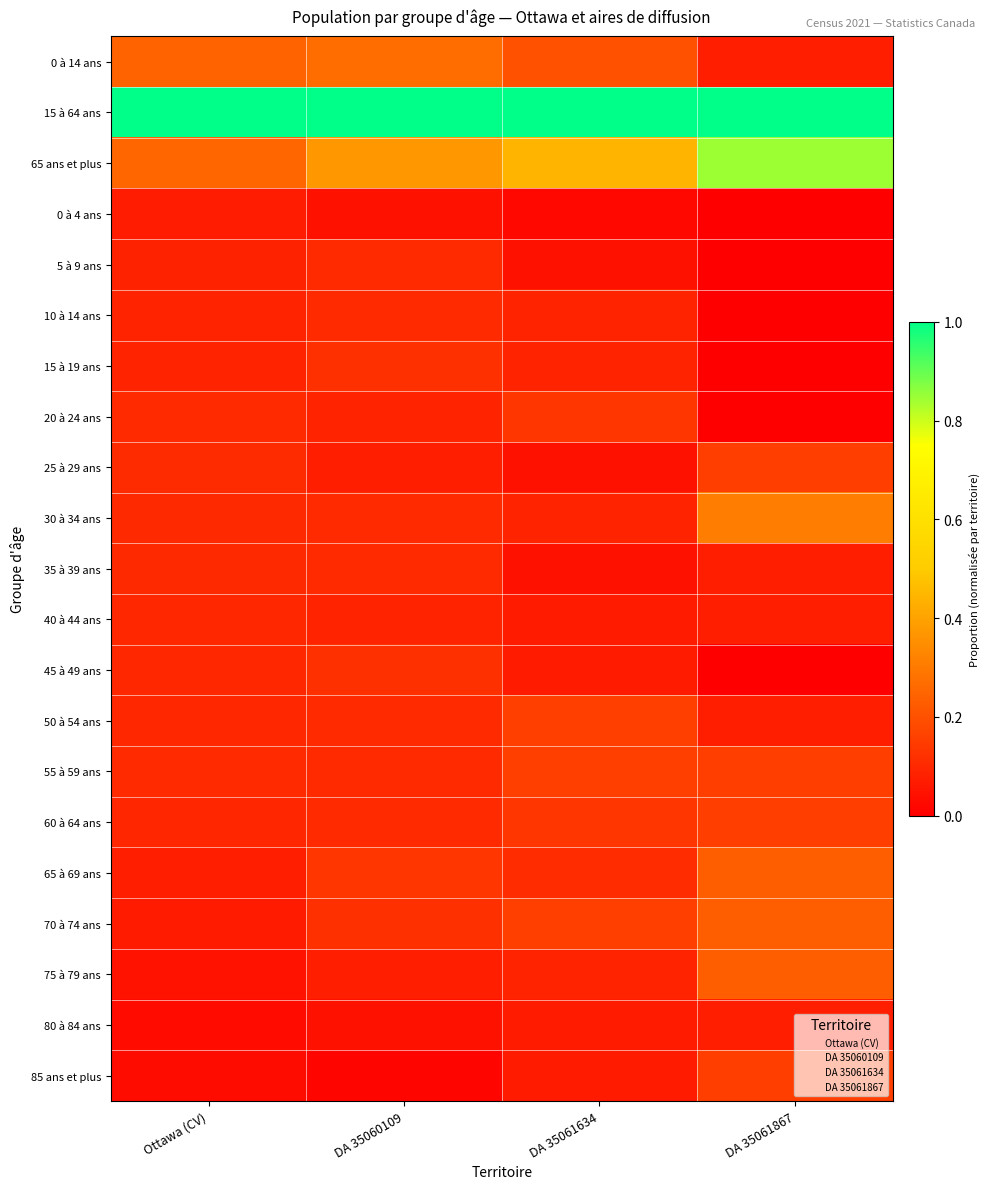

Reading left to right, list all the values displayed in this chart.

0 à 14 ans: Ottawa (CV)=0.2	DA 35060109=0.3	DA 35061634=0.2	DA 35061867=0.1
15 à 64 ans: Ottawa (CV)=1.0	DA 35060109=1.0	DA 35061634=1.0	DA 35061867=1.0
65 ans et plus: Ottawa (CV)=0.3	DA 35060109=0.4	DA 35061634=0.4	DA 35061867=0.8
0 à 4 ans: Ottawa (CV)=0.1	DA 35060109=0.0	DA 35061634=0.0	DA 35061867=0.0
5 à 9 ans: Ottawa (CV)=0.1	DA 35060109=0.1	DA 35061634=0.0	DA 35061867=0.0
10 à 14 ans: Ottawa (CV)=0.1	DA 35060109=0.1	DA 35061634=0.1	DA 35061867=0.0
15 à 19 ans: Ottawa (CV)=0.1	DA 35060109=0.1	DA 35061634=0.1	DA 35061867=0.0
20 à 24 ans: Ottawa (CV)=0.1	DA 35060109=0.1	DA 35061634=0.1	DA 35061867=0.0
25 à 29 ans: Ottawa (CV)=0.1	DA 35060109=0.1	DA 35061634=0.0	DA 35061867=0.2
30 à 34 ans: Ottawa (CV)=0.1	DA 35060109=0.1	DA 35061634=0.1	DA 35061867=0.3
35 à 39 ans: Ottawa (CV)=0.1	DA 35060109=0.1	DA 35061634=0.0	DA 35061867=0.1
40 à 44 ans: Ottawa (CV)=0.1	DA 35060109=0.1	DA 35061634=0.1	DA 35061867=0.1
45 à 49 ans: Ottawa (CV)=0.1	DA 35060109=0.1	DA 35061634=0.1	DA 35061867=0.0
50 à 54 ans: Ottawa (CV)=0.1	DA 35060109=0.1	DA 35061634=0.2	DA 35061867=0.1
55 à 59 ans: Ottawa (CV)=0.1	DA 35060109=0.1	DA 35061634=0.2	DA 35061867=0.2
60 à 64 ans: Ottawa (CV)=0.1	DA 35060109=0.1	DA 35061634=0.1	DA 35061867=0.2
65 à 69 ans: Ottawa (CV)=0.1	DA 35060109=0.1	DA 35061634=0.1	DA 35061867=0.2
70 à 74 ans: Ottawa (CV)=0.1	DA 35060109=0.1	DA 35061634=0.2	DA 35061867=0.2
75 à 79 ans: Ottawa (CV)=0.0	DA 35060109=0.1	DA 35061634=0.1	DA 35061867=0.2
80 à 84 ans: Ottawa (CV)=0.0	DA 35060109=0.0	DA 35061634=0.1	DA 35061867=0.1
85 ans et plus: Ottawa (CV)=0.0	DA 35060109=0.0	DA 35061634=0.1	DA 35061867=0.2